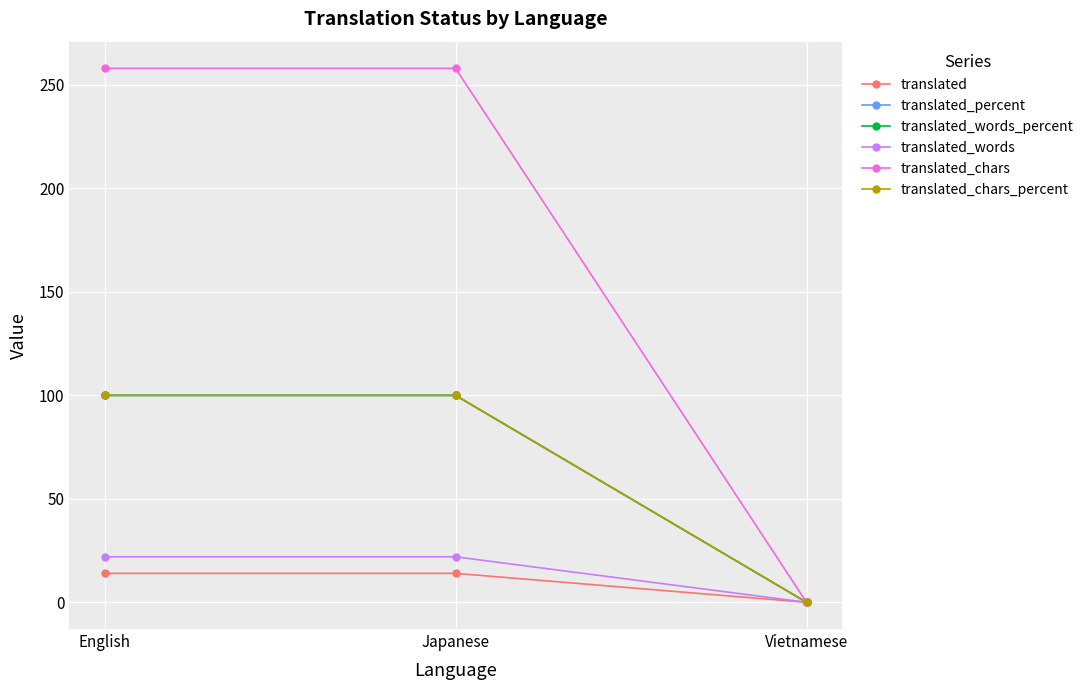

Does the chart have visible grid lines?

Yes